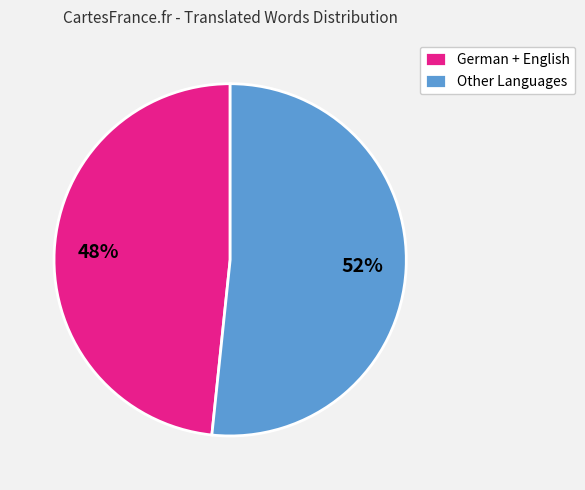

Which slice is the largest?

Other Languages